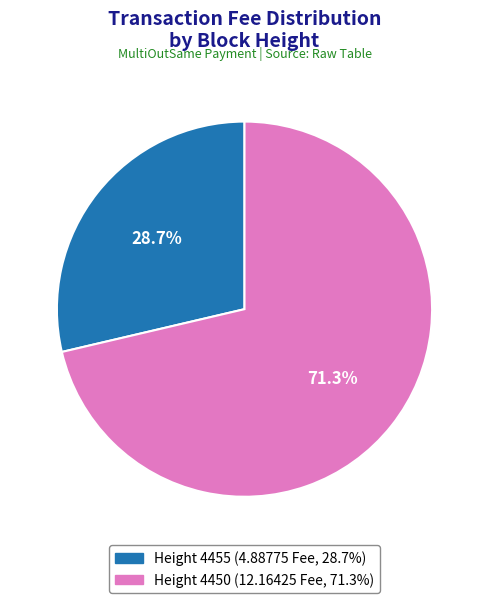

Is there any slice that represents more than half of the pie?

Yes